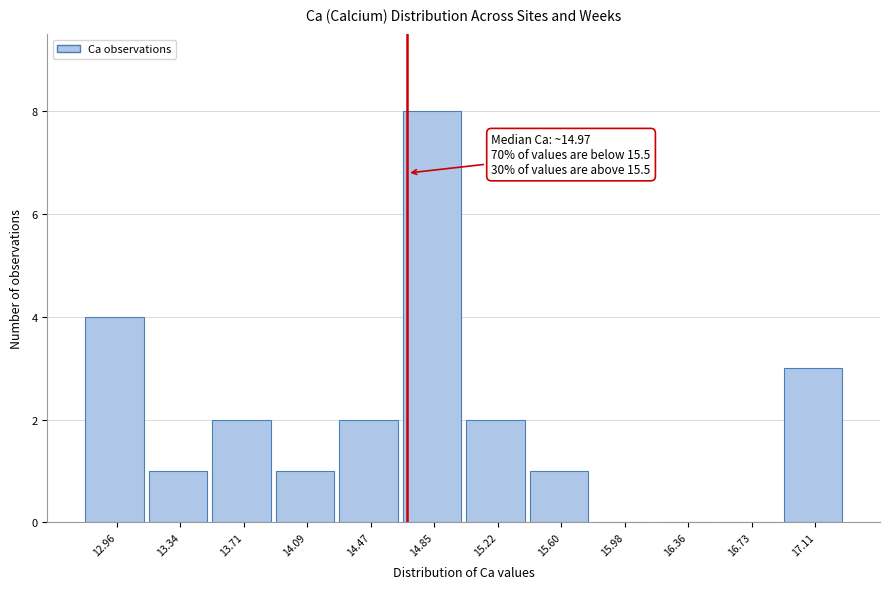

Reading left to right, what are all the values shown in this chart?

12.96=4	13.34=1	13.71=2	14.09=1	14.47=2	14.85=8	15.22=2	15.60=1	15.98=0	16.36=0	16.73=0	17.11=3